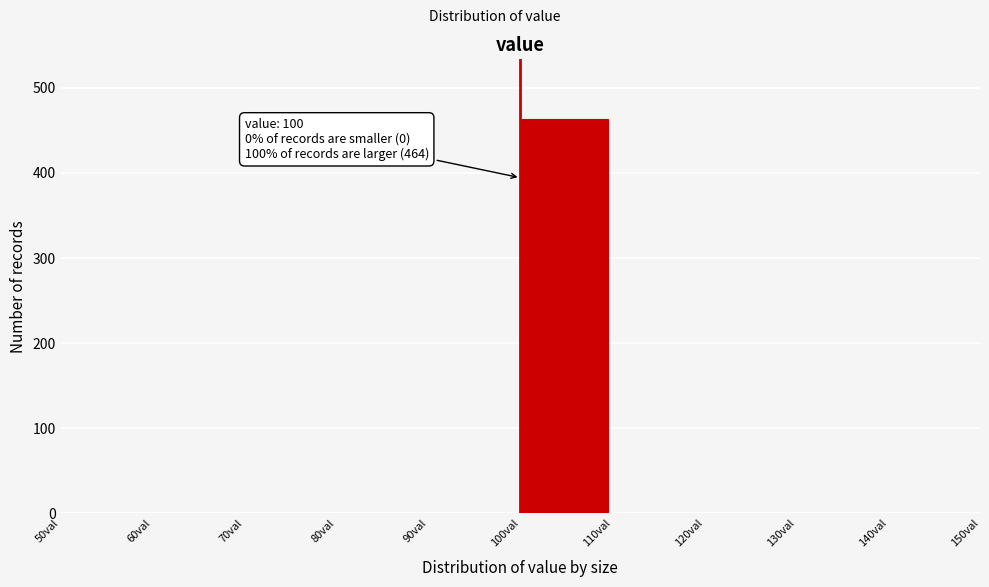

Which range on the x-axis has the tallest bar?

100 to 110